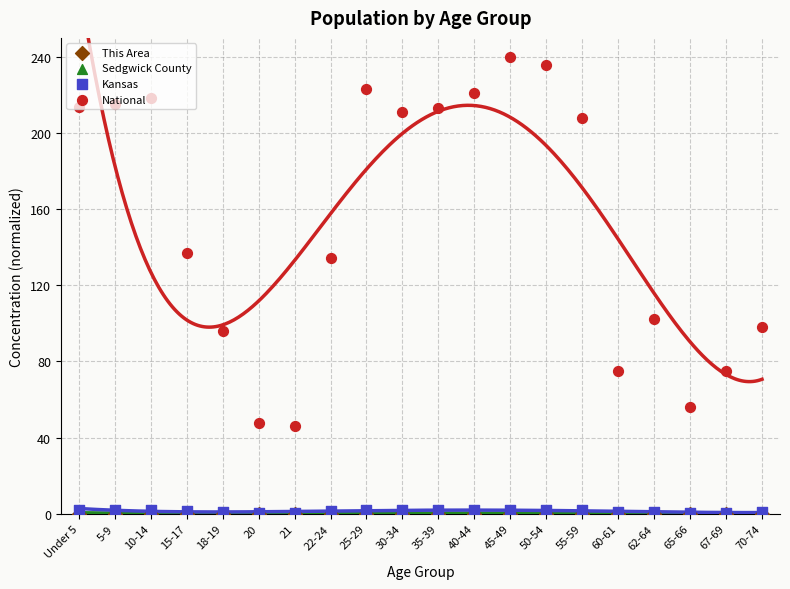

At which category is the sum across all series the highest?

45-49